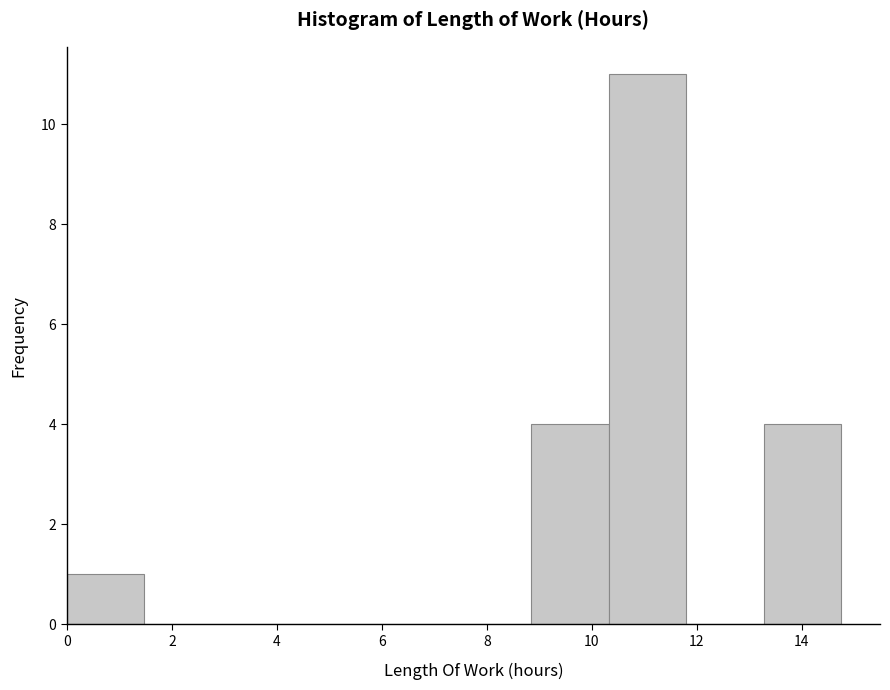

How tall is the bar that spans 13.2 to 14.8 on the x-axis? Neither the bar edges nor the heights are printed on the chart, so give them approximately, as read against the axes.

4